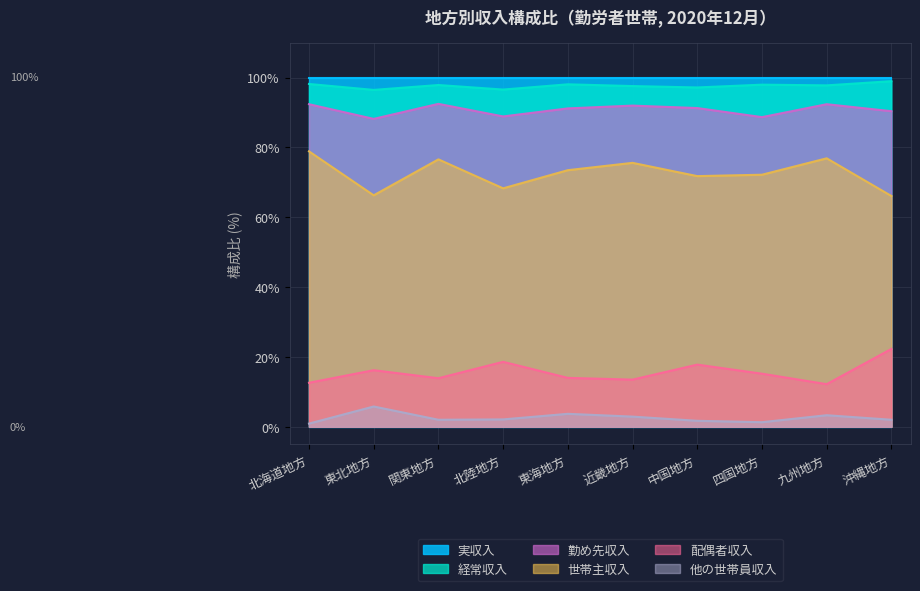

True or false: 配偶者収入 has a value of 18.6 at 北陸地方.

True